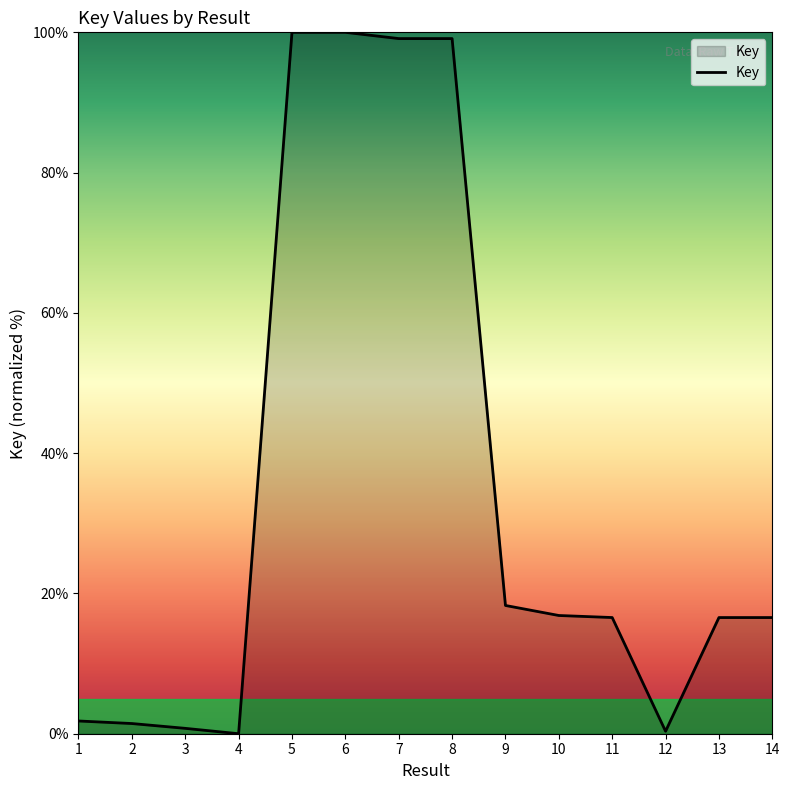

What is the difference between the maximum and minimum values?

100.0